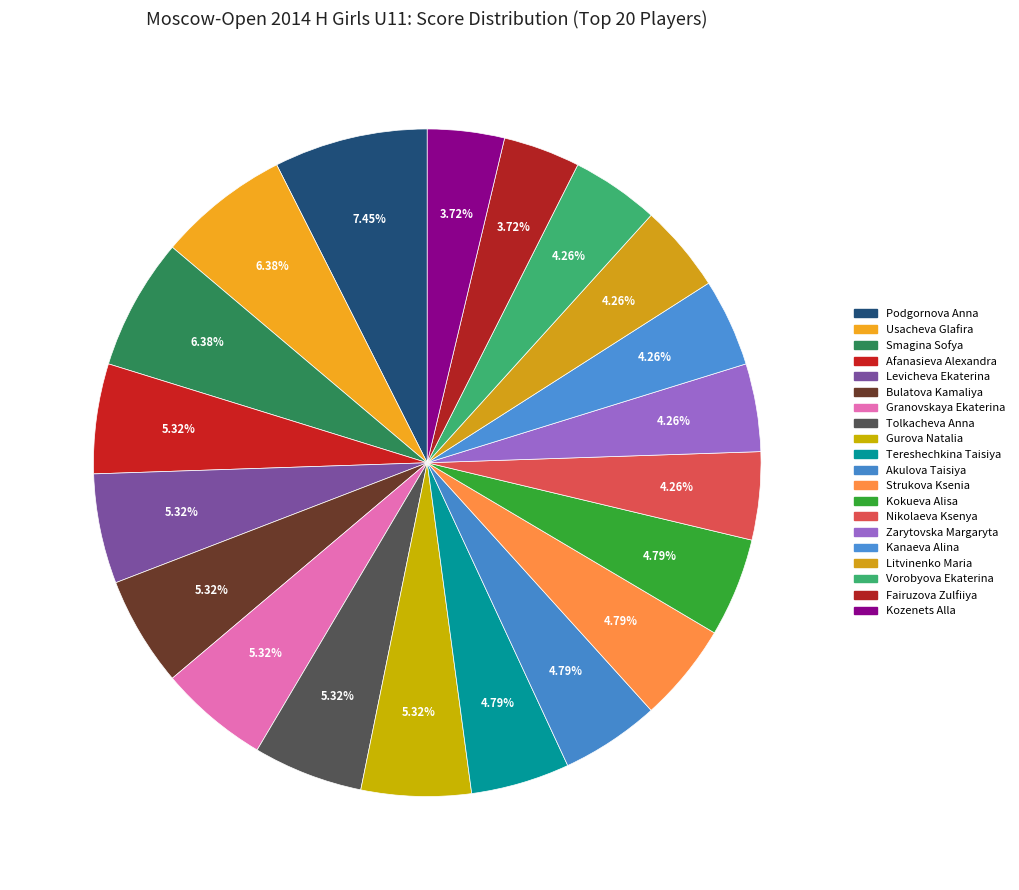

Is there any slice that represents more than half of the pie?

No